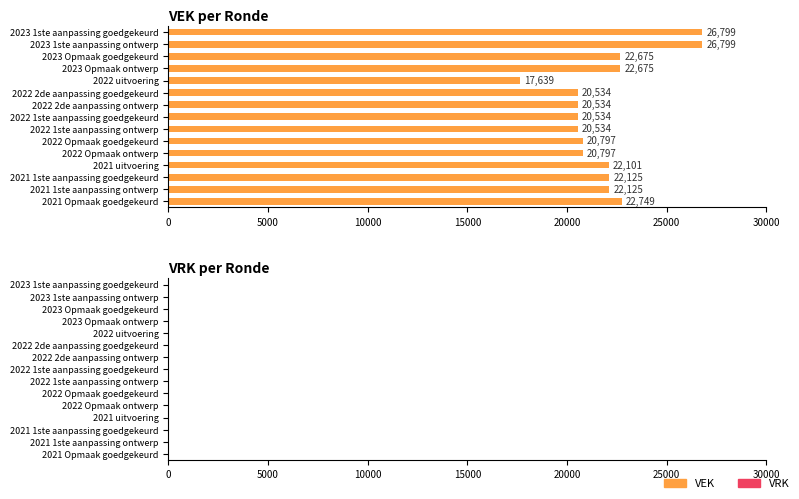

What is the ratio of the value at 2022 Opmaak ontwerp to the value at 2021 Opmaak goedgekeurd?

0.9